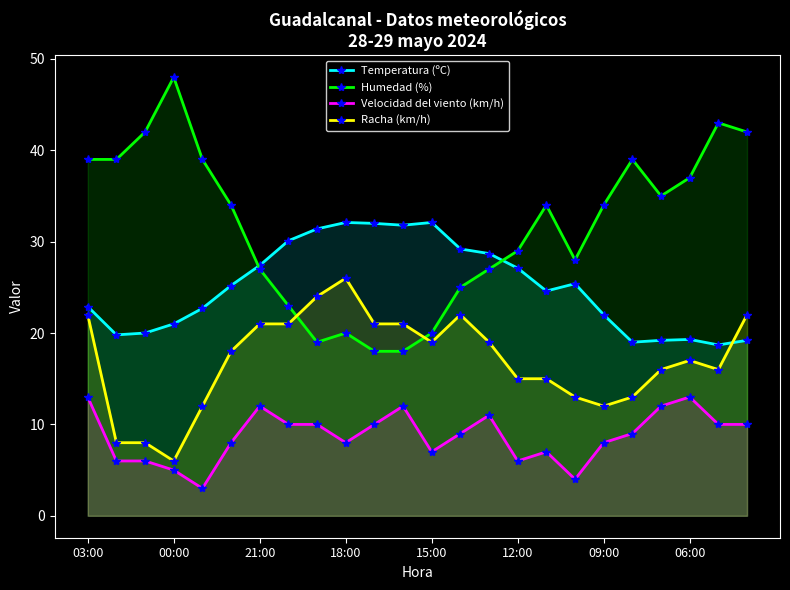

Where does the Velocidad del viento (km/h) series first go above 9?

03:00